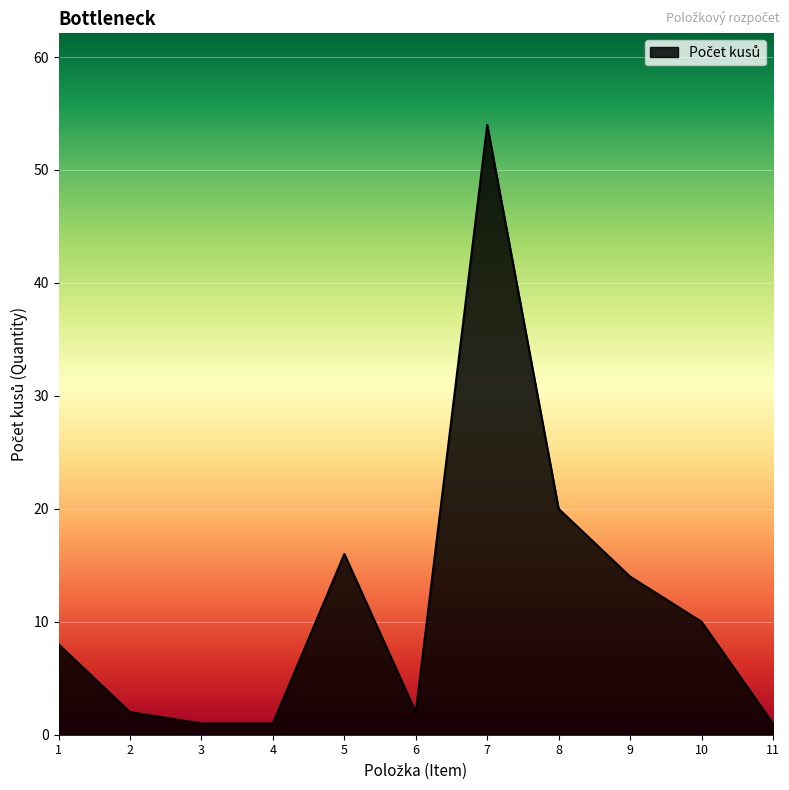

What is the greatest value displayed?

54